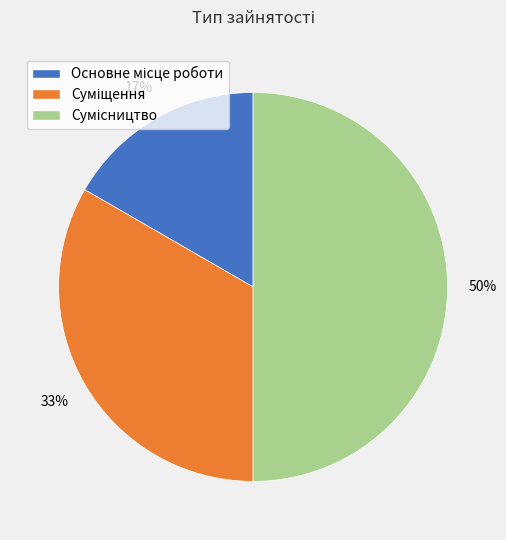

To the nearest percent, what is the difference between the largest and smallest slice percentages?

33%